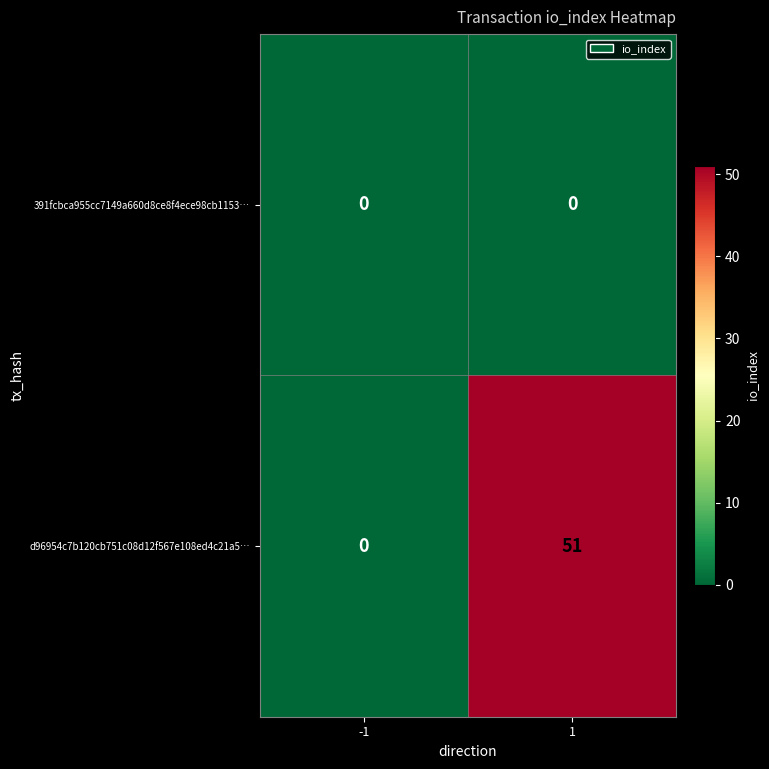

Between -1 and 1, which series saw the biggest shift?

d96954c7b120cb751c08d12f567e108ed4c21a5…